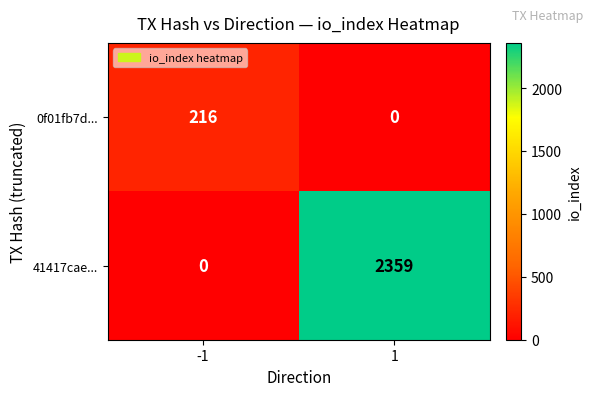

Which series has the largest total across all categories?

41417cae...